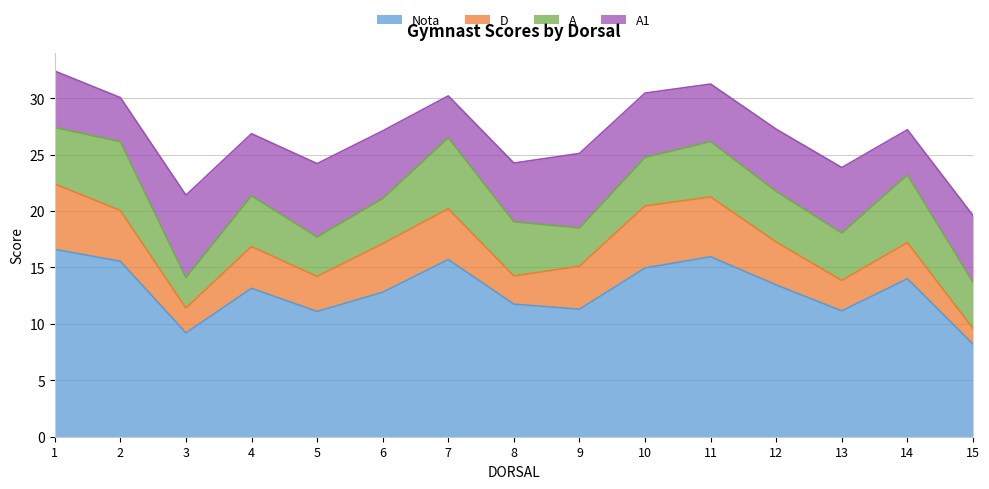

What is the average value of the D series?

3.8